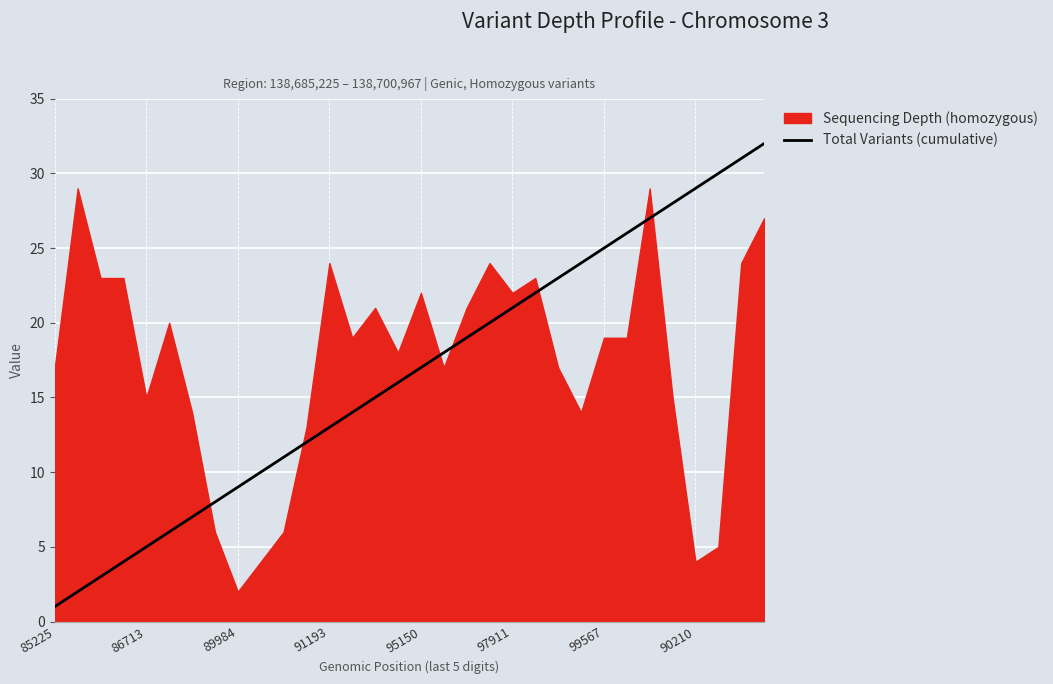

What is the greatest value displayed?

32